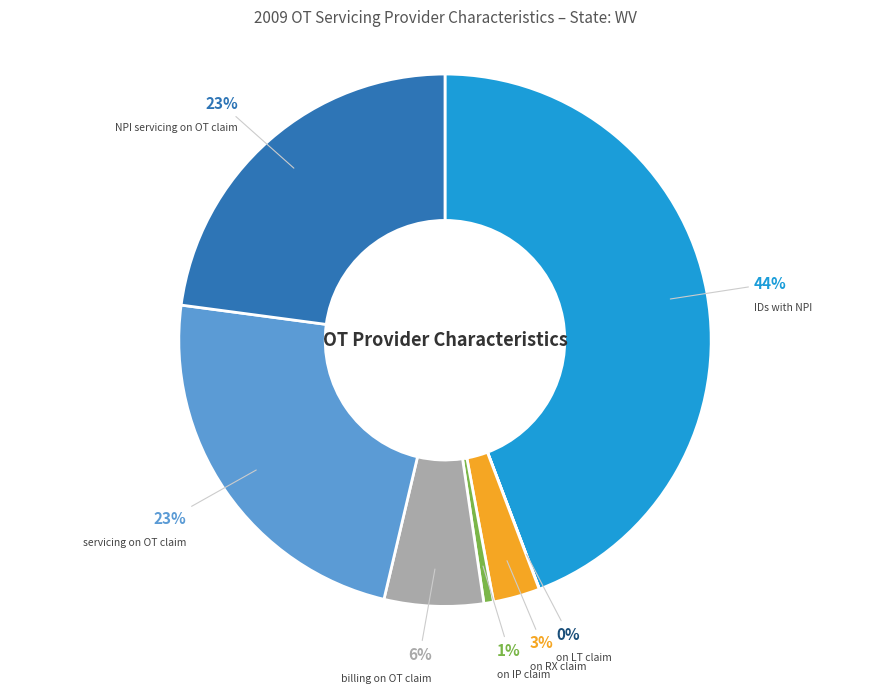

Is there a majority slice in this chart?

No